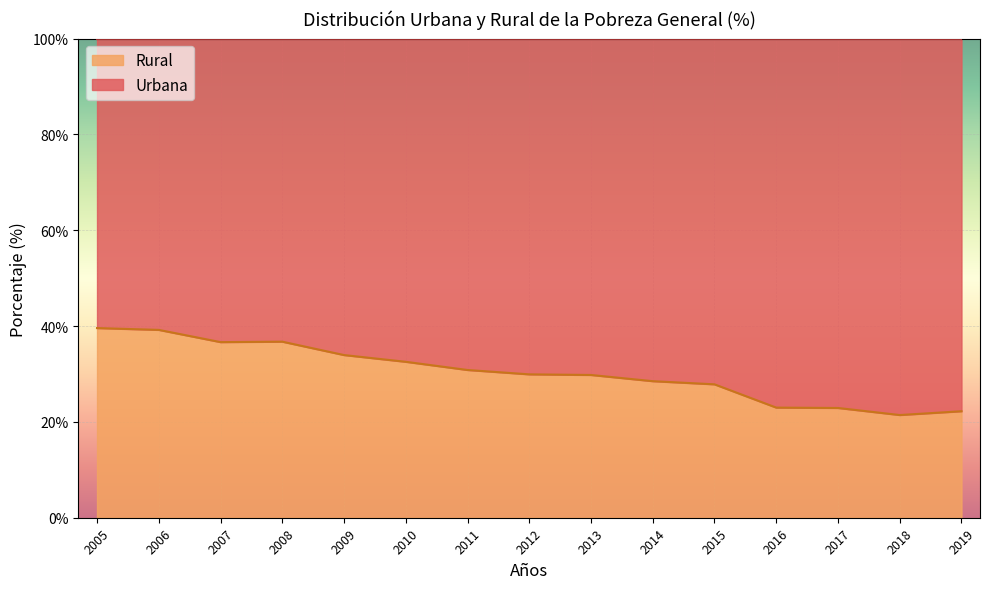

How many values are below 29?

6